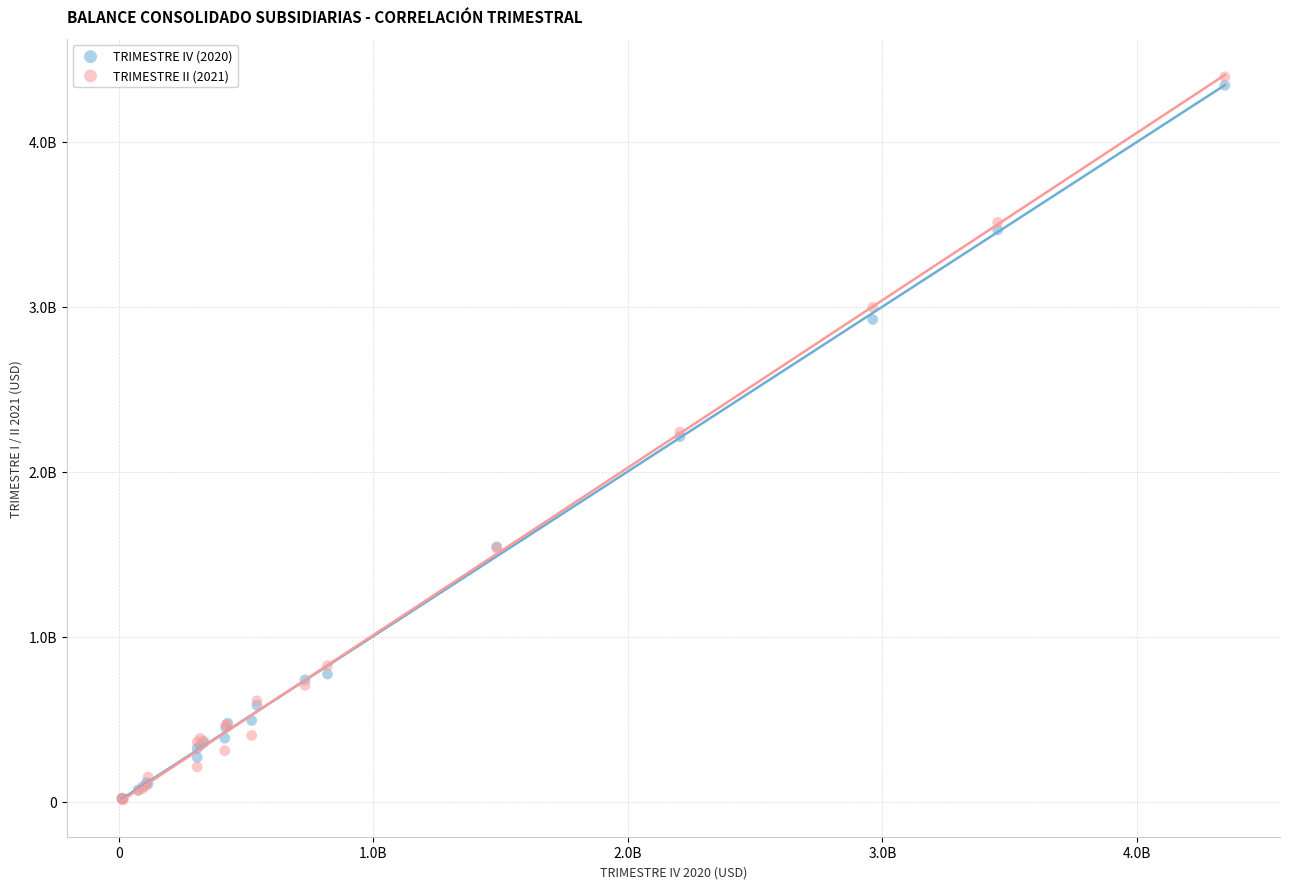

Which series contains the highest Y value?

TRIMESTRE II (2021)